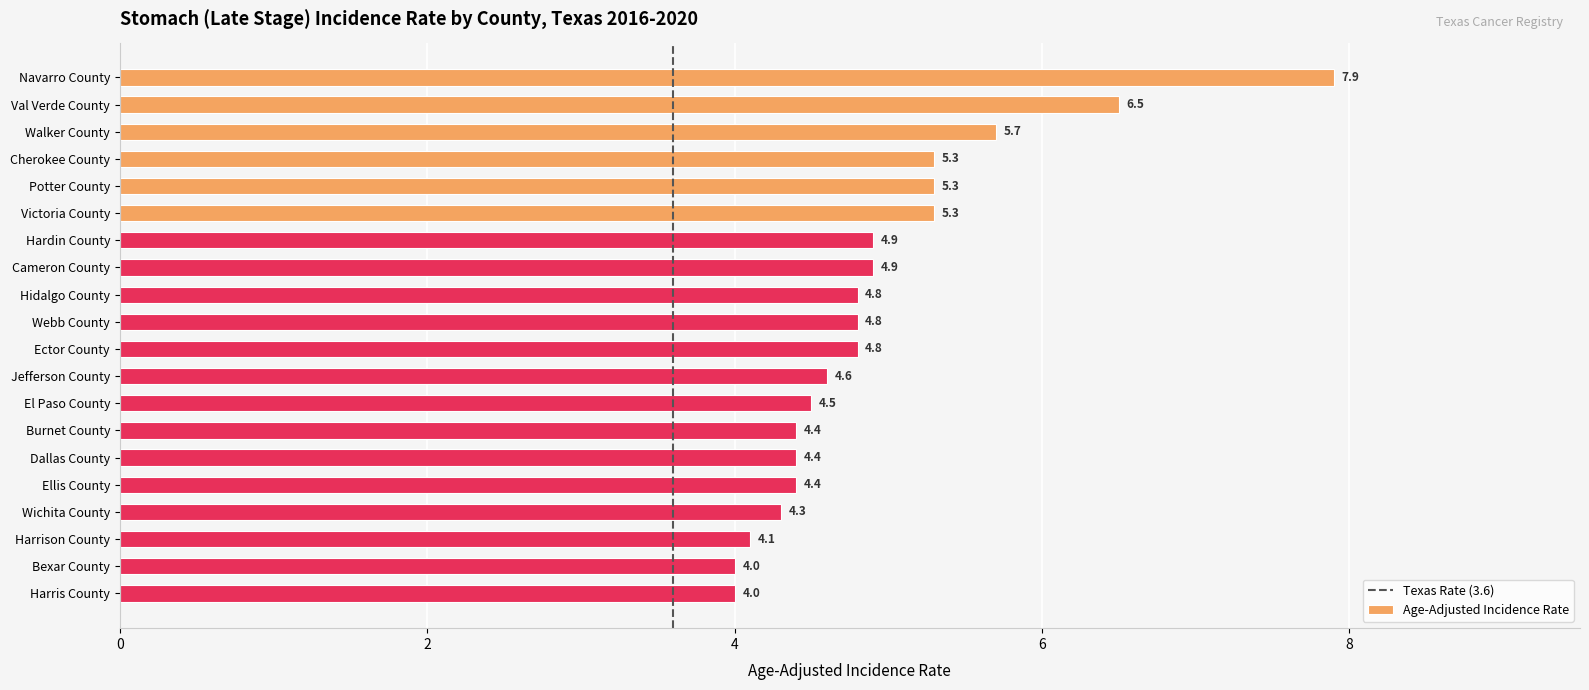

What is the ratio of the value at Walker County to the value at Ector County?

1.2